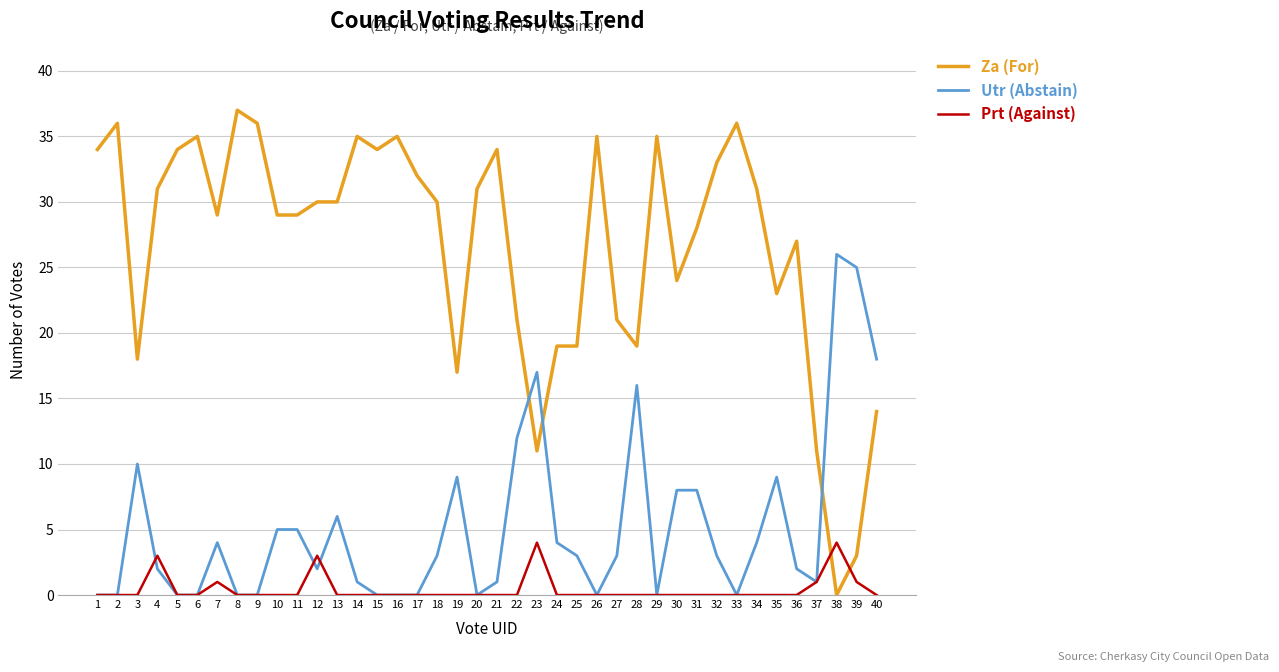

True or false: Utr (Abstain) has a value of 11 at 26.

False